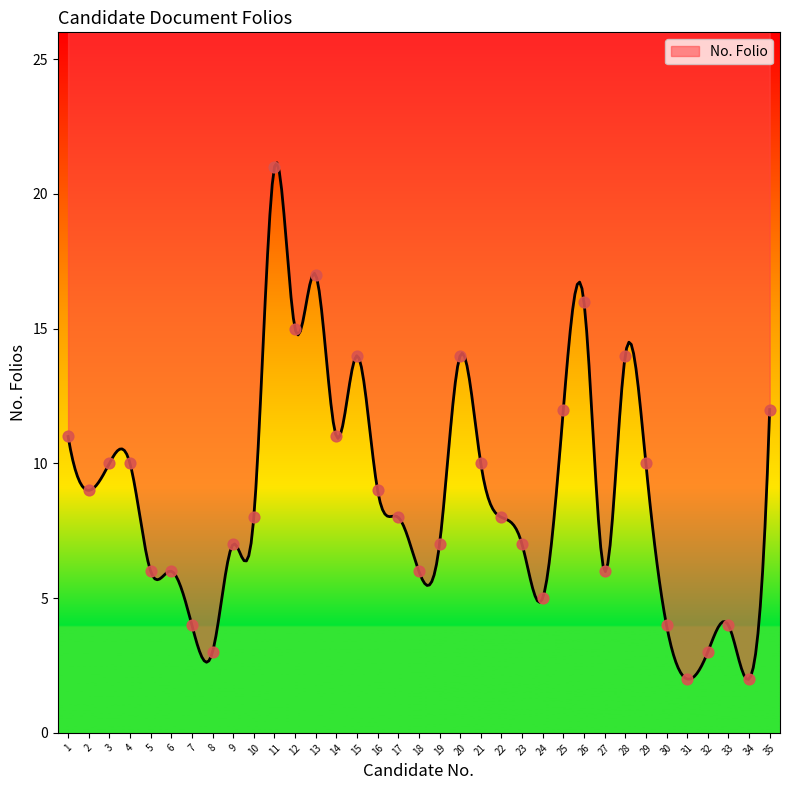

What is the change in value from 19 to 34?

-5